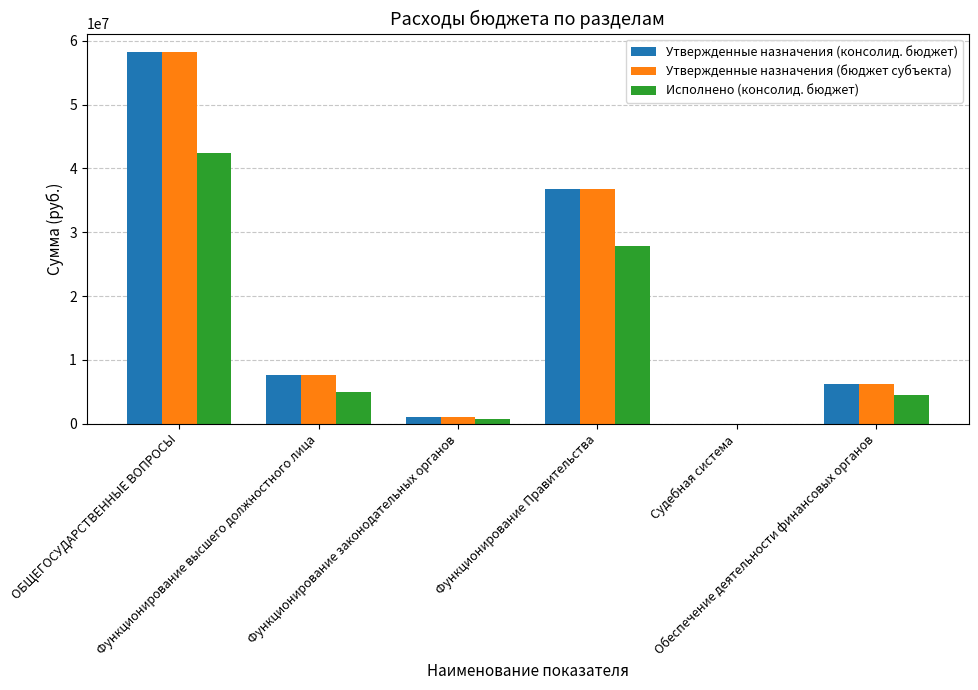

True or false: Утвержденные назначения (бюджет субъекта) has a value of 36807274.4 at Функционирование Правительства.

True